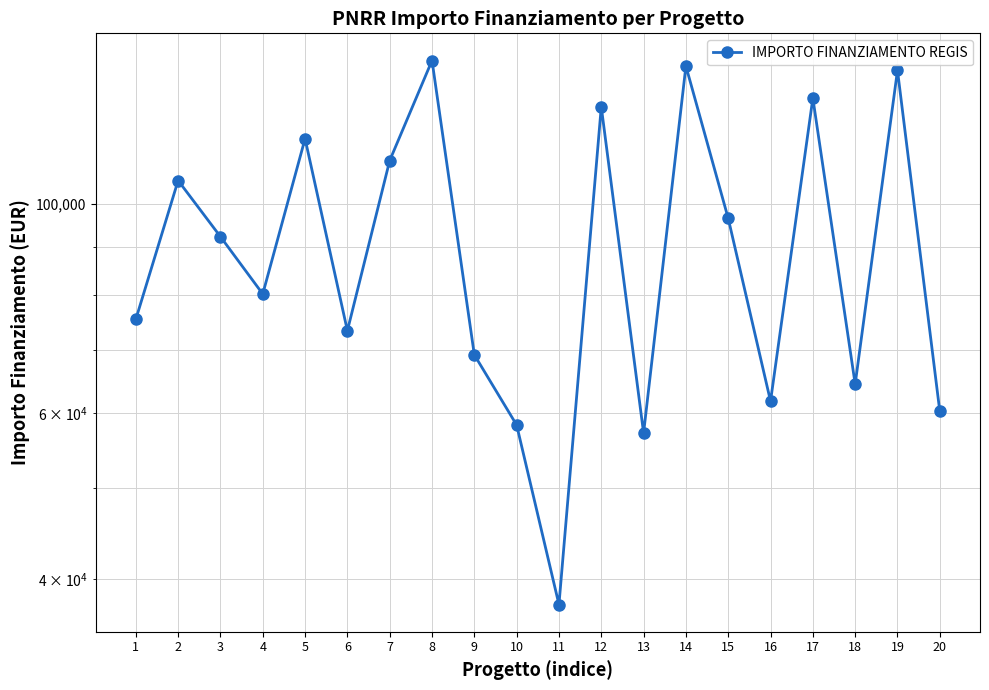

What is the change in value from 15 to 17?

+32984.8